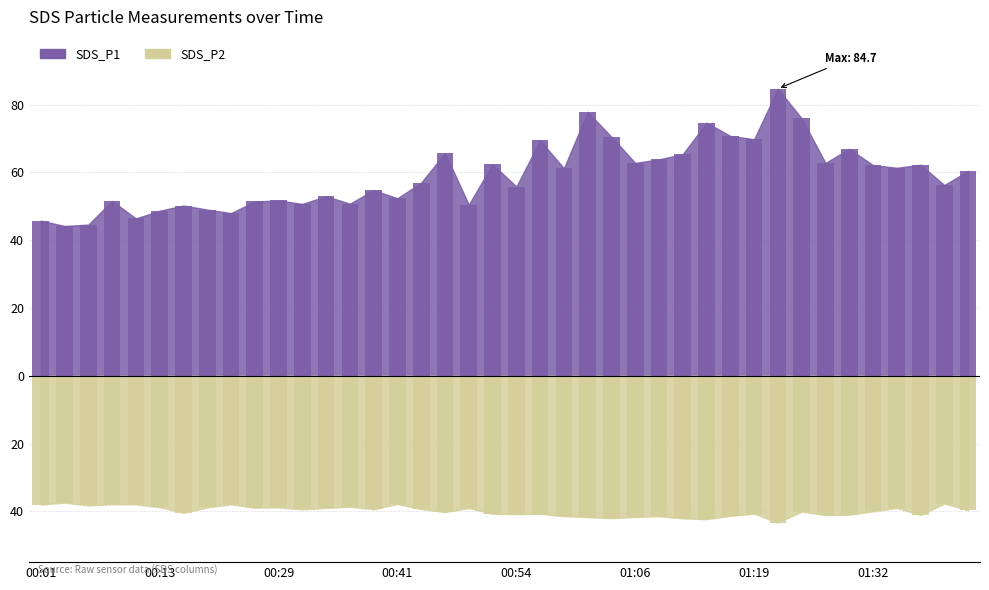

What is the difference between the highest and lowest values at 00:03?

81.6